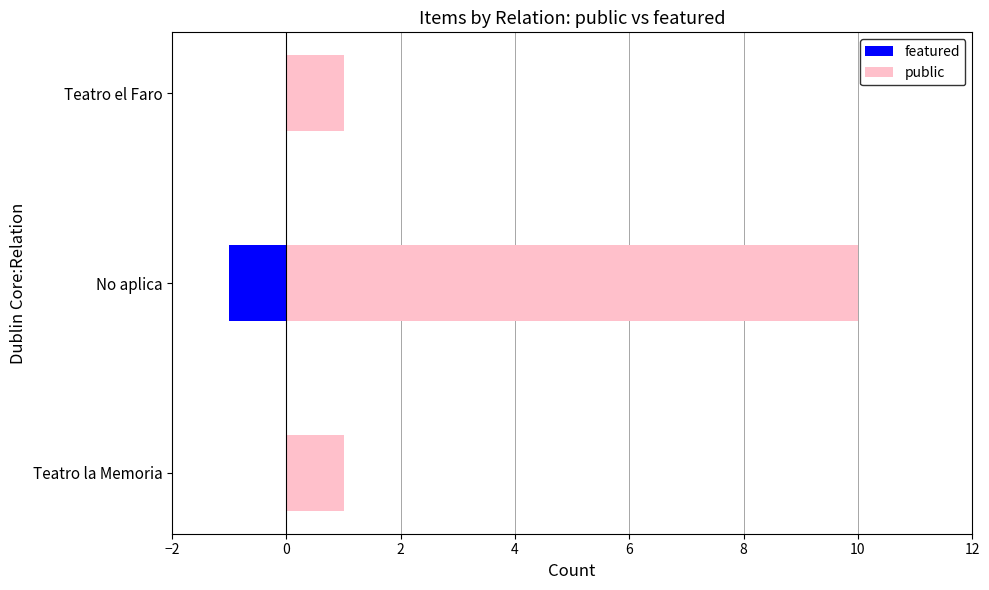

Are the bars horizontal?

Yes